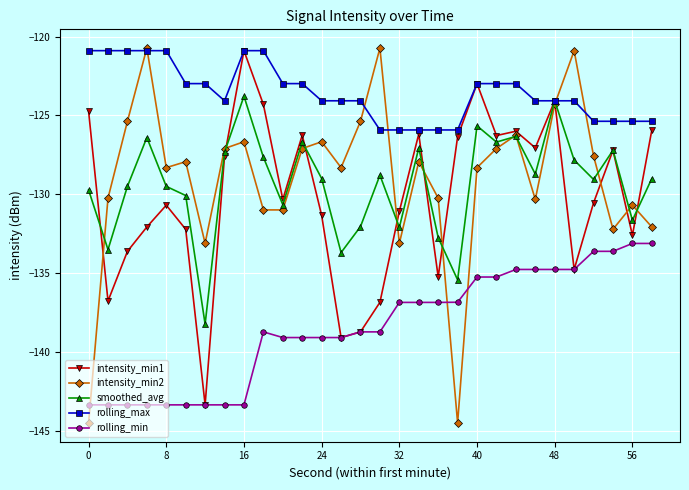

Which series has the largest range (max minus min)?

intensity_min2